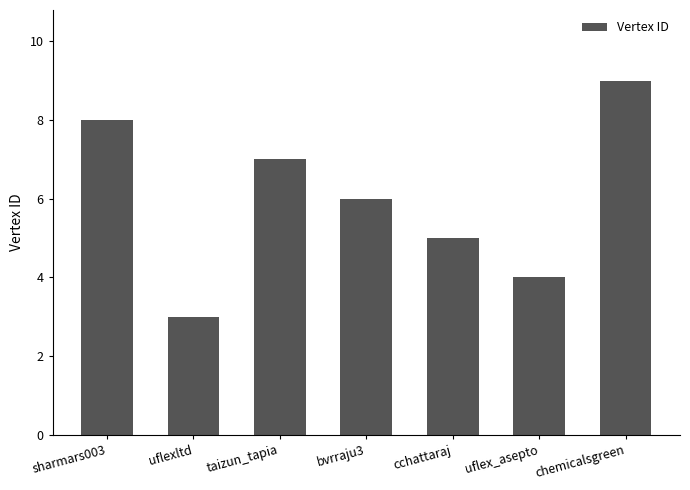

At which label does the data first exceed 6?

sharmars003